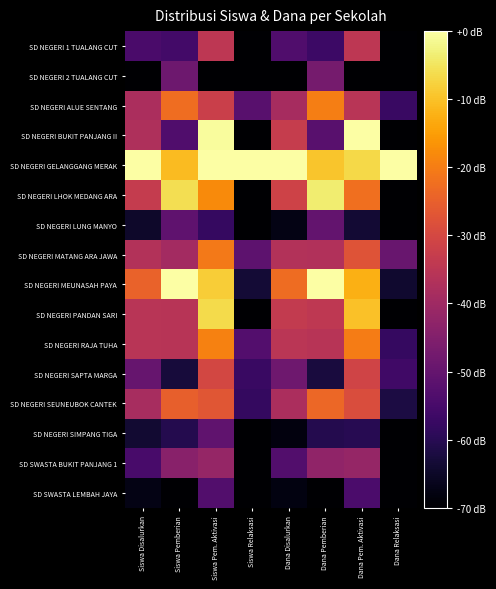

Reading left to right, transcribe all the data shown in this chart.

SD NEGERI 1 TUALANG CUT: Siswa Disalurkan=-54.6	Siswa Pemberian=-55.8	Siswa Pem. Aktivasi=-34.7	Siswa Relaksasi=-70.0	Dana Disalurkan=-53.4	Dana Pemberian=-56.6	Dana Pem. Aktivasi=-34.7	Dana Relaksasi=-70.0
SD NEGERI 2 TUALANG CUT: Siswa Disalurkan=-70.0	Siswa Pemberian=-48.6	Siswa Pem. Aktivasi=-70.0	Siswa Relaksasi=-70.0	Dana Disalurkan=-70.0	Dana Pemberian=-47.1	Dana Pem. Aktivasi=-70.0	Dana Relaksasi=-70.0
SD NEGERI ALUE SENTANG: Siswa Disalurkan=-38.0	Siswa Pemberian=-22.5	Siswa Pem. Aktivasi=-32.1	Siswa Relaksasi=-52.1	Dana Disalurkan=-38.6	Dana Pemberian=-19.7	Dana Pem. Aktivasi=-35.3	Dana Relaksasi=-57.3
SD NEGERI BUKIT PANJANG II: Siswa Disalurkan=-37.4	Siswa Pemberian=-53.4	Siswa Pem. Aktivasi=-0.6	Siswa Relaksasi=-70.0	Dana Disalurkan=-33.1	Dana Pemberian=-52.2	Dana Pem. Aktivasi=0.0	Dana Relaksasi=-70.0
SD NEGERI GELANGGANG MERAK: Siswa Disalurkan=0.0	Siswa Pemberian=-10.7	Siswa Pem. Aktivasi=0.0	Siswa Relaksasi=0.0	Dana Disalurkan=0.0	Dana Pemberian=-9.5	Dana Pem. Aktivasi=-6.7	Dana Relaksasi=0.0
SD NEGERI LHOK MEDANG ARA: Siswa Disalurkan=-33.3	Siswa Pemberian=-5.9	Siswa Pem. Aktivasi=-18.0	Siswa Relaksasi=-70.0	Dana Disalurkan=-31.2	Dana Pemberian=-3.8	Dana Pem. Aktivasi=-22.2	Dana Relaksasi=-70.0
SD NEGERI LUNG MANYO: Siswa Disalurkan=-64.7	Siswa Pemberian=-51.0	Siswa Pem. Aktivasi=-57.8	Siswa Relaksasi=-70.0	Dana Disalurkan=-67.4	Dana Pemberian=-50.3	Dana Pem. Aktivasi=-63.6	Dana Relaksasi=-70.0
SD NEGERI MATANG ARA JAWA: Siswa Disalurkan=-36.4	Siswa Pemberian=-39.2	Siswa Pem. Aktivasi=-20.6	Siswa Relaksasi=-51.2	Dana Disalurkan=-36.6	Dana Pemberian=-36.9	Dana Pem. Aktivasi=-27.6	Dana Relaksasi=-49.3
SD NEGERI MEUNASAH PAYA: Siswa Disalurkan=-24.5	Siswa Pemberian=0.0	Siswa Pem. Aktivasi=-8.3	Siswa Relaksasi=-63.2	Dana Disalurkan=-22.7	Dana Pemberian=0.0	Dana Pem. Aktivasi=-12.5	Dana Relaksasi=-64.2
SD NEGERI PANDAN SARI: Siswa Disalurkan=-35.5	Siswa Pemberian=-35.6	Siswa Pem. Aktivasi=-6.4	Siswa Relaksasi=-70.0	Dana Disalurkan=-33.4	Dana Pemberian=-34.4	Dana Pem. Aktivasi=-10.1	Dana Relaksasi=-70.0
SD NEGERI RAJA TUHA: Siswa Disalurkan=-35.5	Siswa Pemberian=-35.6	Siswa Pem. Aktivasi=-19.3	Siswa Relaksasi=-52.9	Dana Disalurkan=-35.1	Dana Pemberian=-35.6	Dana Pem. Aktivasi=-20.2	Dana Relaksasi=-57.8
SD NEGERI SAPTA MARGA: Siswa Disalurkan=-49.6	Siswa Pemberian=-62.9	Siswa Pem. Aktivasi=-30.2	Siswa Relaksasi=-57.2	Dana Disalurkan=-48.2	Dana Pemberian=-62.4	Dana Pem. Aktivasi=-31.0	Dana Relaksasi=-56.2
SD NEGERI SEUNEUBOK CANTEK: Siswa Disalurkan=-38.3	Siswa Pemberian=-24.9	Siswa Pem. Aktivasi=-27.0	Siswa Relaksasi=-58.0	Dana Disalurkan=-37.9	Dana Pemberian=-23.5	Dana Pem. Aktivasi=-28.9	Dana Relaksasi=-62.0
SD NEGERI SIMPANG TIGA: Siswa Disalurkan=-63.7	Siswa Pemberian=-60.5	Siswa Pem. Aktivasi=-50.7	Siswa Relaksasi=-70.0	Dana Disalurkan=-68.3	Dana Pemberian=-60.5	Dana Pem. Aktivasi=-59.9	Dana Relaksasi=-70.0
SD SWASTA BUKIT PANJANG 1: Siswa Disalurkan=-54.9	Siswa Pemberian=-43.9	Siswa Pem. Aktivasi=-41.7	Siswa Relaksasi=-70.0	Dana Disalurkan=-53.2	Dana Pemberian=-42.6	Dana Pem. Aktivasi=-41.7	Dana Relaksasi=-70.0
SD SWASTA LEMBAH JAYA: Siswa Disalurkan=-67.5	Siswa Pemberian=-70.0	Siswa Pem. Aktivasi=-53.3	Siswa Relaksasi=-70.0	Dana Disalurkan=-68.0	Dana Pemberian=-70.0	Dana Pem. Aktivasi=-54.2	Dana Relaksasi=-70.0